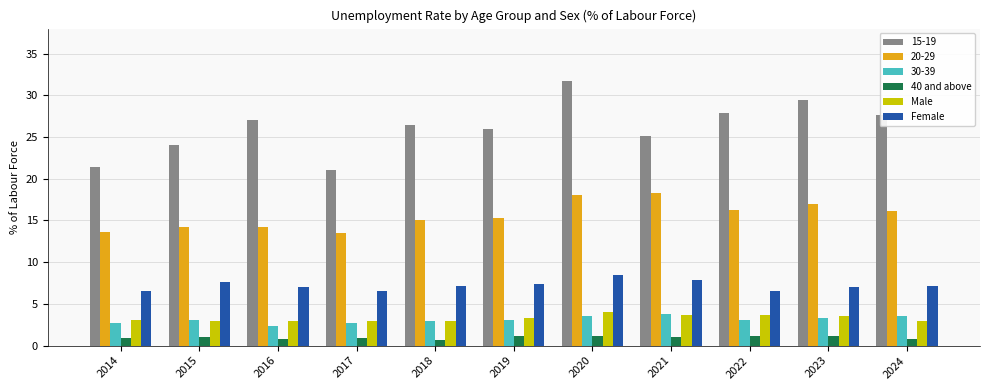

The value of Female at 2023 is 7.0. True or false?

True